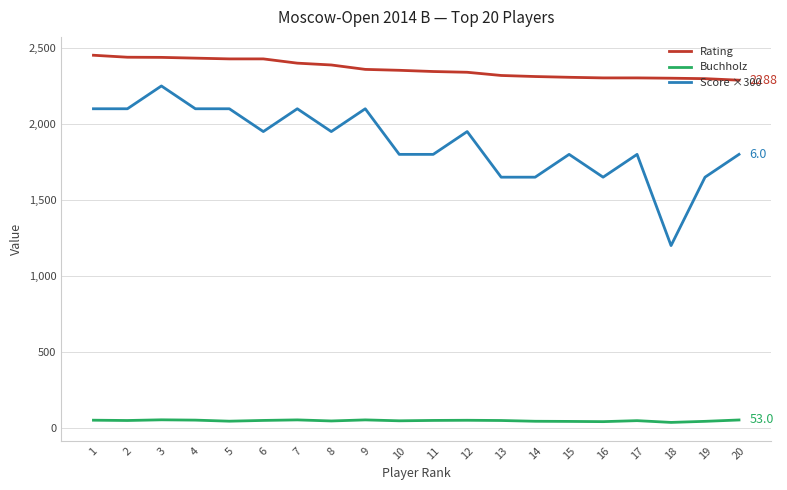

At which label is Rating closest to 2370?

9